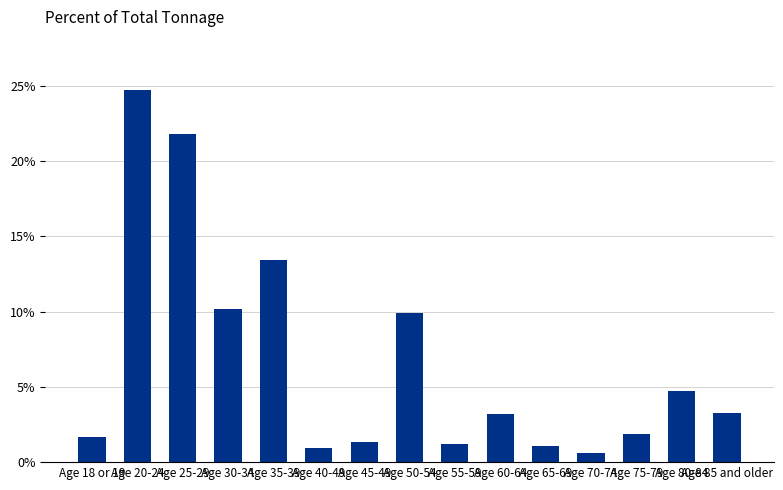

True or false: the data shows 17.0 at Age 30-34.

False